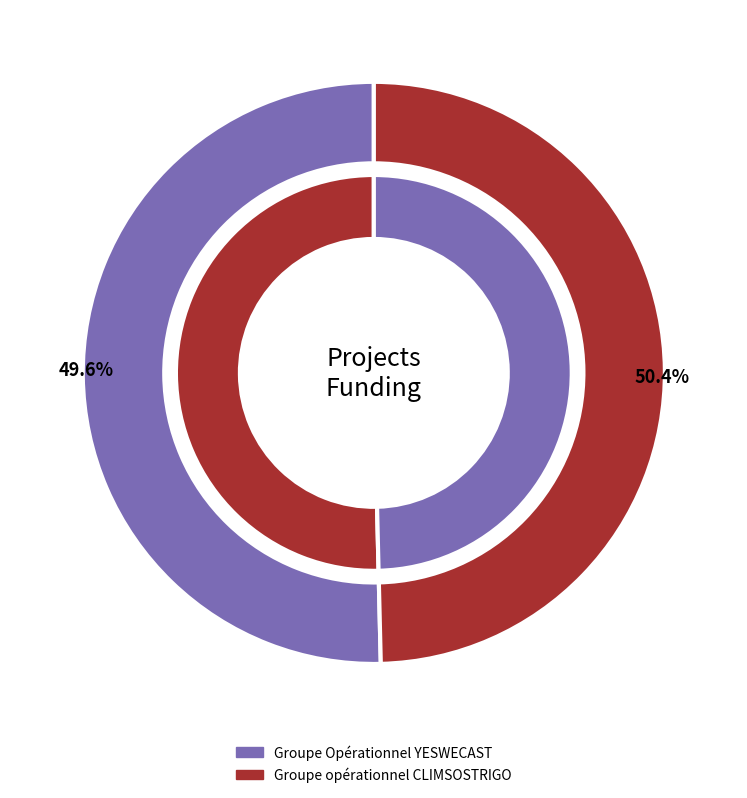

To the nearest percent, what is the difference between the Groupe Opérationnel YESWECAST and Groupe opérationnel CLIMSOSTRIGO slice percentages?

1%